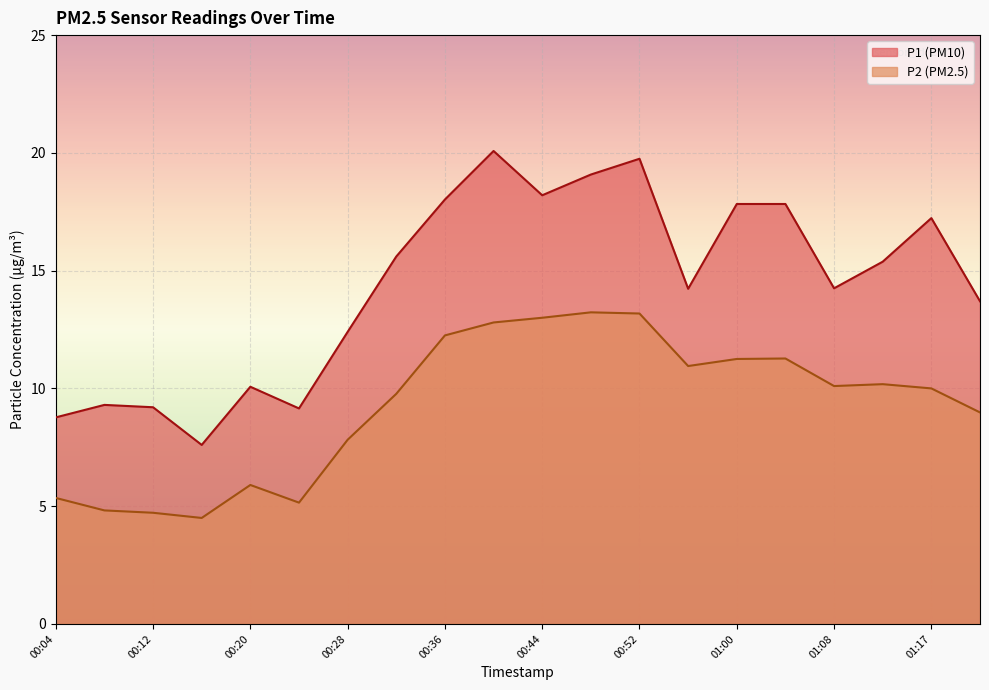

Reading right to left, extract all data points from this chart.

P1: 13.7	17.2	15.4	14.2	17.8	17.8	14.2	19.8	19.1	18.2	20.1	18.0	15.6	12.4	9.2	10.1	7.6	9.2	9.3	8.8
P2: 9.0	10.0	10.2	10.1	11.3	11.2	10.9	13.2	13.2	13.0	12.8	12.2	9.8	7.8	5.2	5.9	4.5	4.7	4.8	5.3